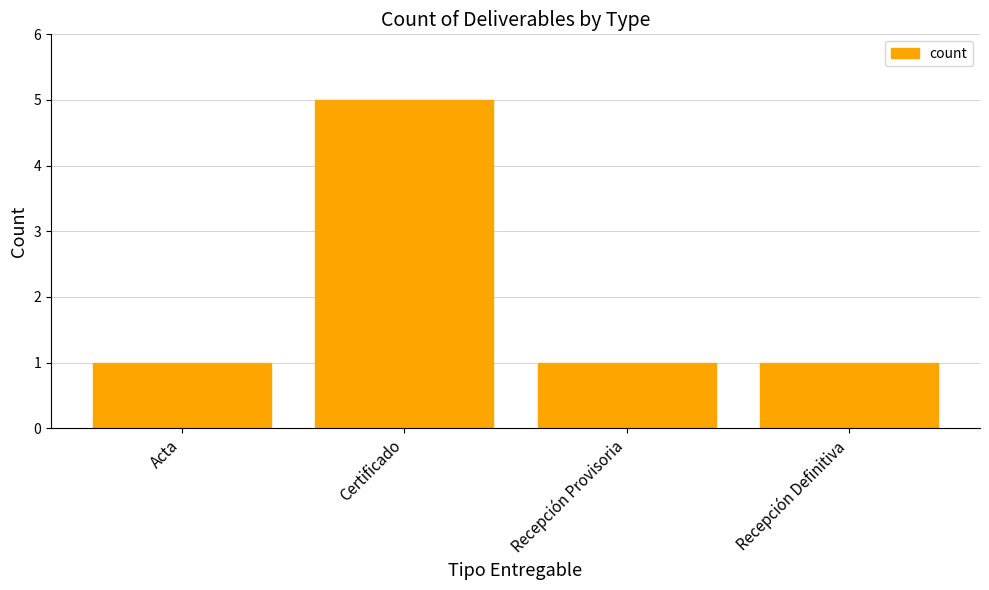

At which category does the chart reach its peak across all series?

Certificado